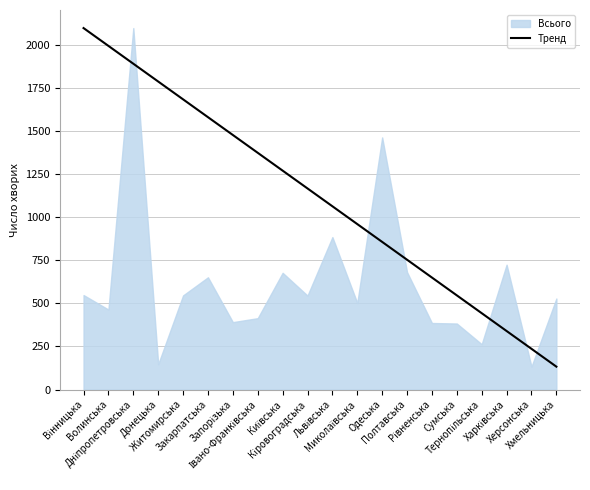

How many data points are above 1166?

10